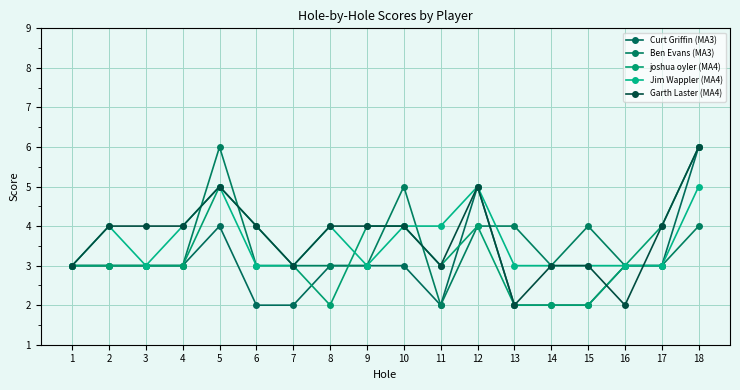

Is it true that Jim Wappler (MA4) equals 3 at 16?

True